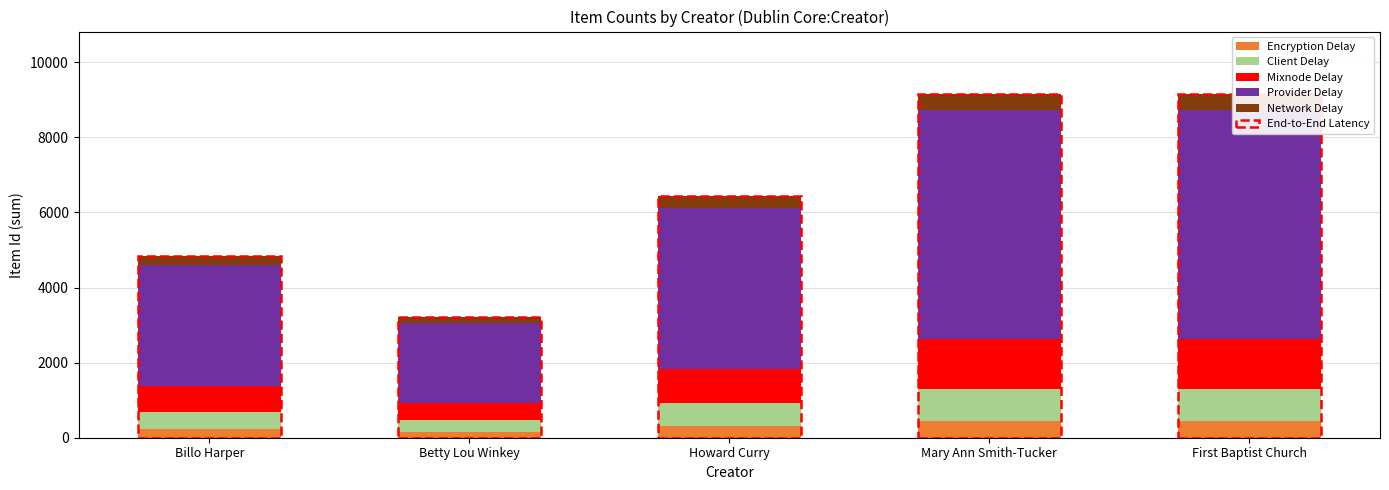

What is the difference between the Mixnode Delay values at First Baptist Church and Howard Curry?

391.1